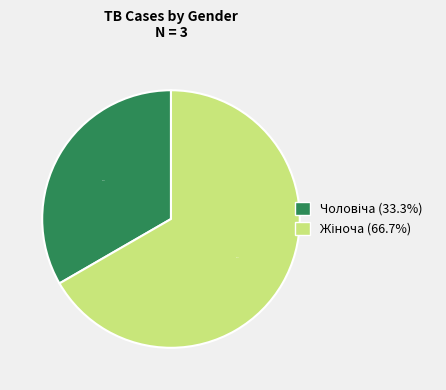

How many slices are in this pie chart?

2